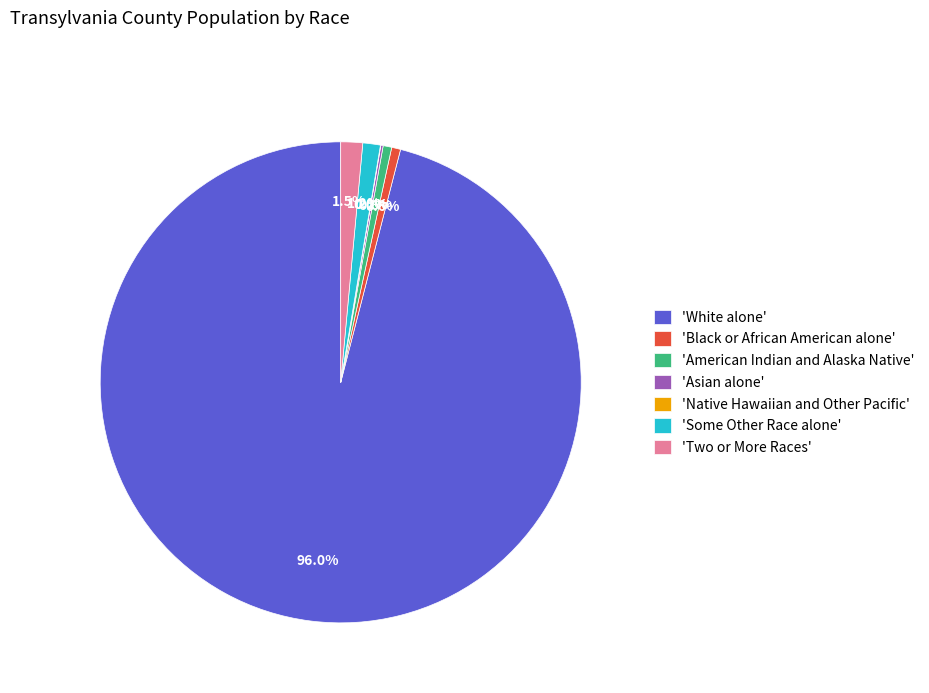

How much of the chart is everything except 'Black or African American alone'?

99.4%